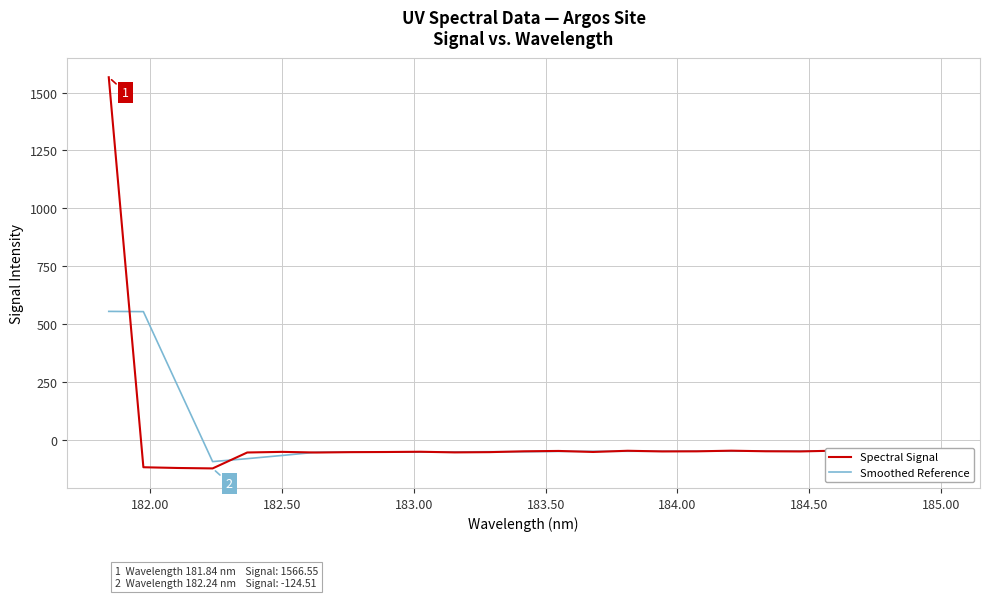

True or false: Spectral Signal has more than 2 points higher than both neighbors.

True